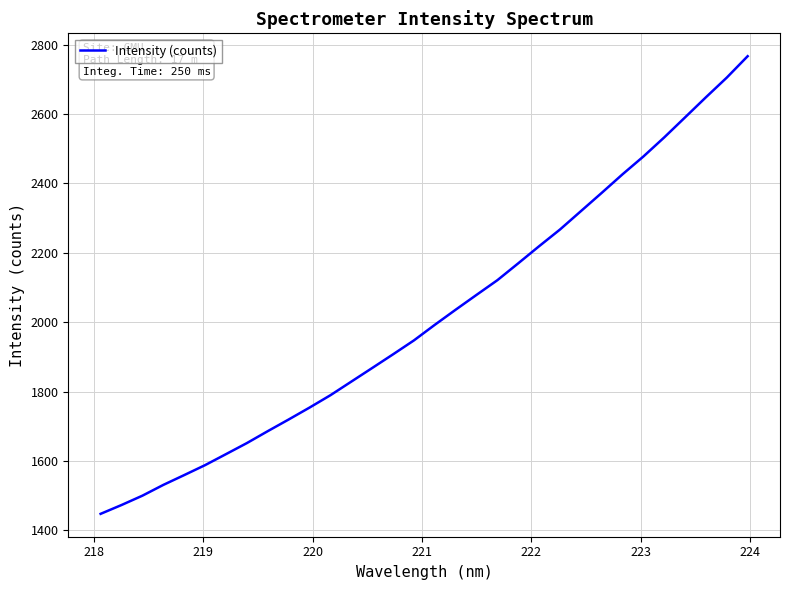

What is the greatest value displayed?

2766.3